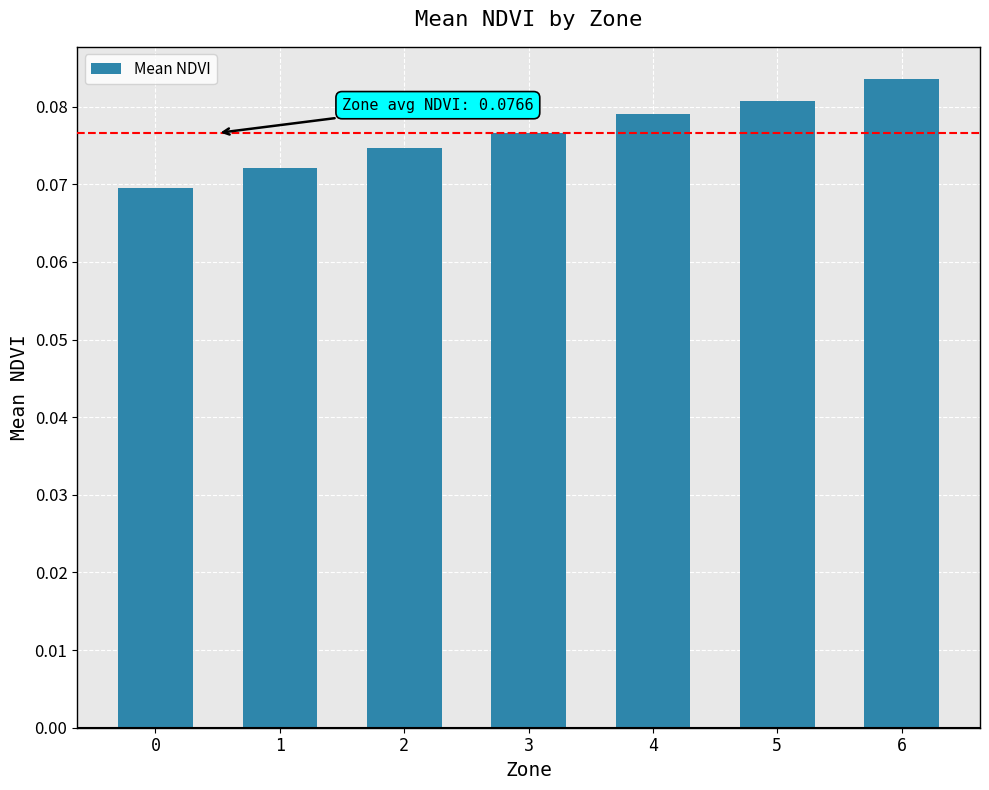

True or false: the data shows 0.0 at 4.

False